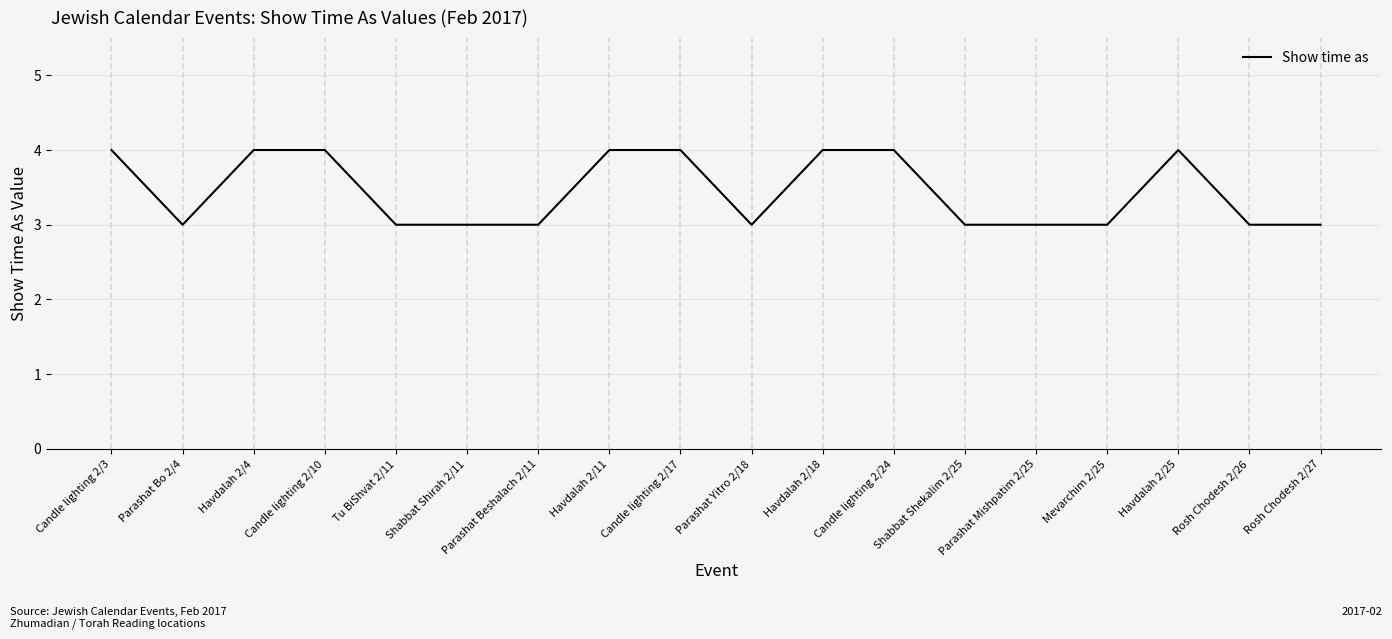

The value at Candle lighting 2/17 is 4. True or false?

True